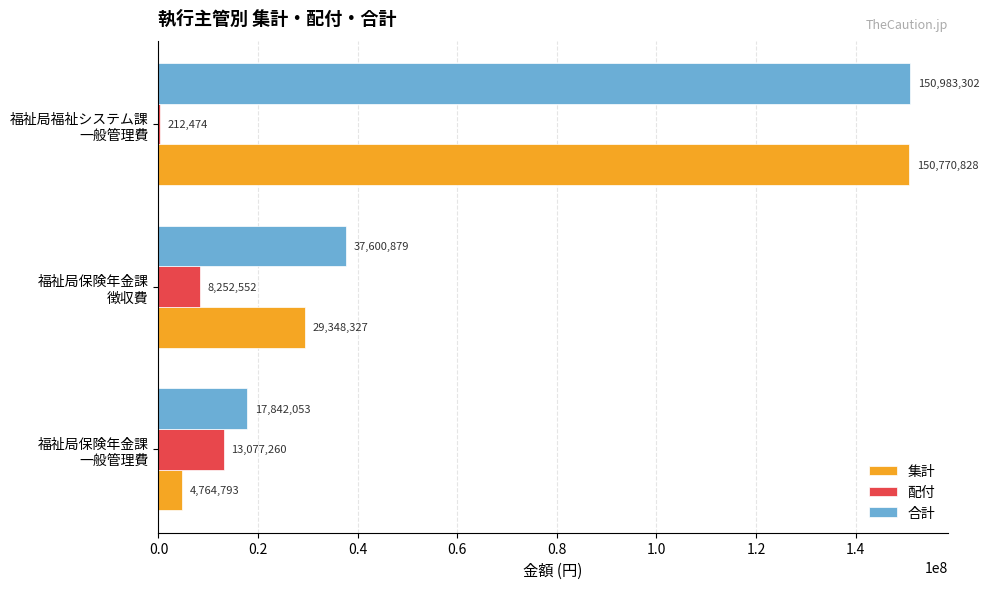

What is the sum of all 合計 values?

206426234